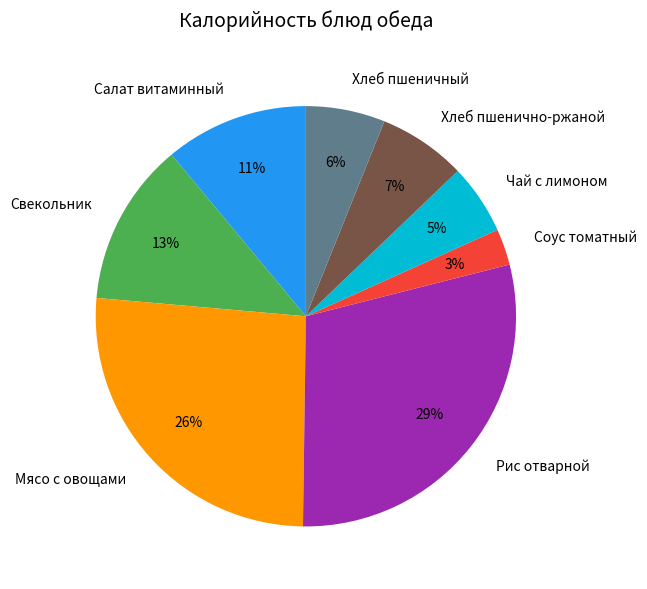

Which has a higher value, Мясо с овощами or Хлеб пшеничный?

Мясо с овощами